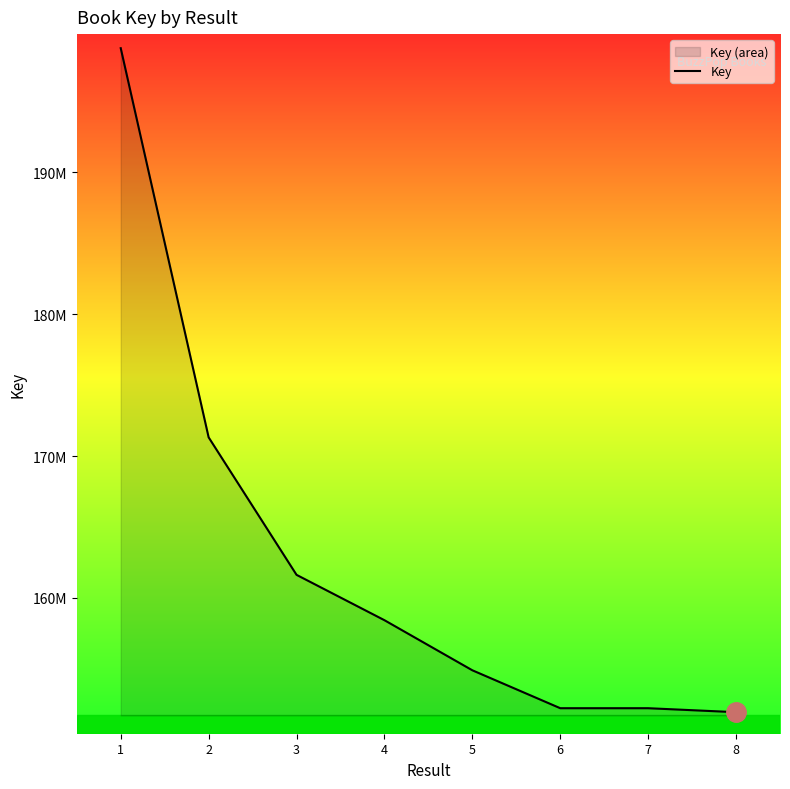

List the labels in order of value, smallest first.

8, 7, 6, 5, 4, 3, 2, 1